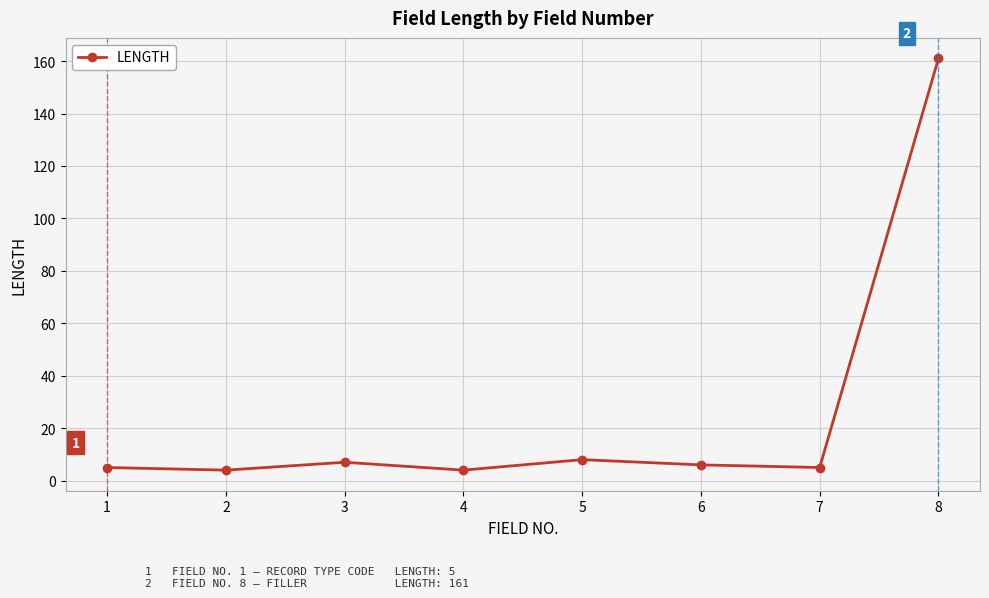

Where is the first local maximum?

3